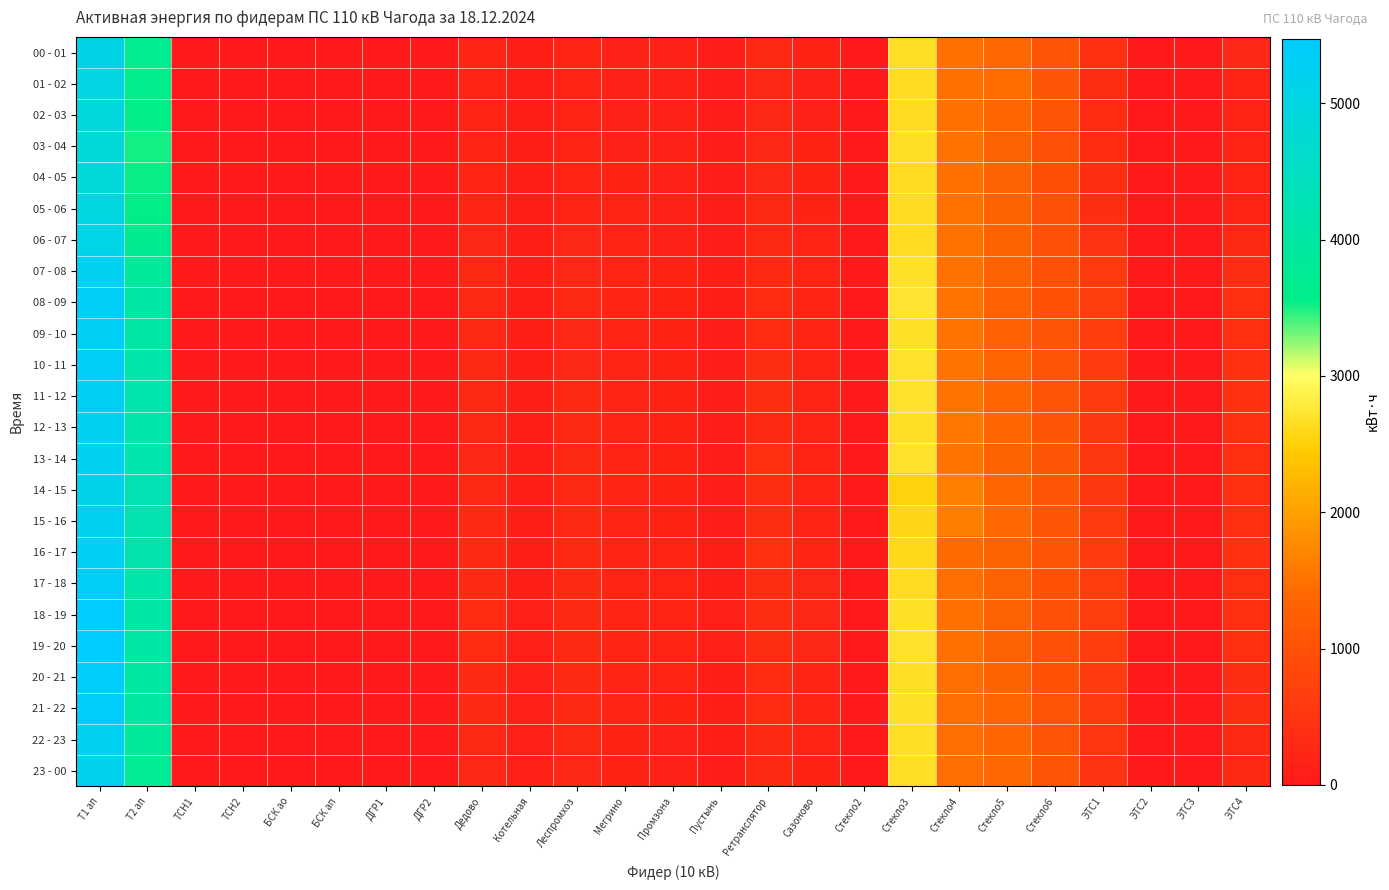

Rank the series by their maximum value, from lowest to highest.

04 - 05, 03 - 04, 02 - 03, 05 - 06, 01 - 02, 00 - 01, 06 - 07, 14 - 15, 23 - 00, 15 - 16, 22 - 23, 12 - 13, 13 - 14, 07 - 08, 16 - 17, 11 - 12, 09 - 10, 17 - 18, 10 - 11, 08 - 09, 20 - 21, 21 - 22, 18 - 19, 19 - 20